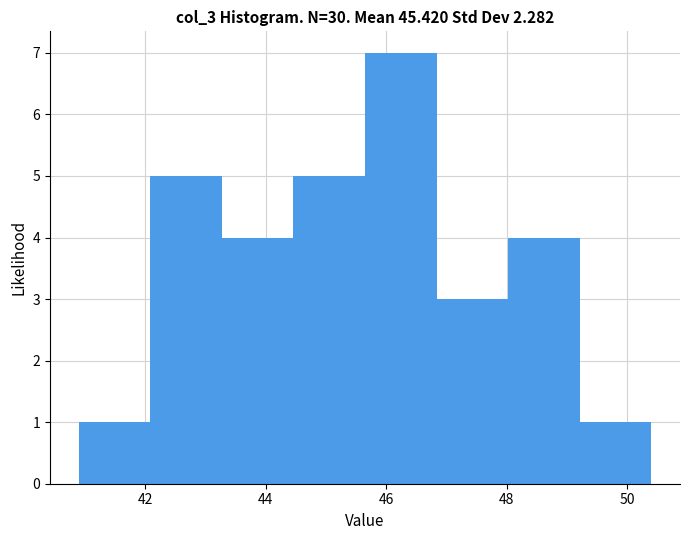

Reading left to right, list every bar in this chart as the range it spans on the x-axis followed by its height. Neither the bar edges nor the heights are printed on the chart, so give them approximately, as read against the axes.

41.0 to 42.0: 1
42.0 to 43.2: 5
43.2 to 44.4: 4
44.4 to 45.6: 5
45.6 to 46.8: 7
46.8 to 48.0: 3
48.0 to 49.2: 4
49.2 to 50.4: 1